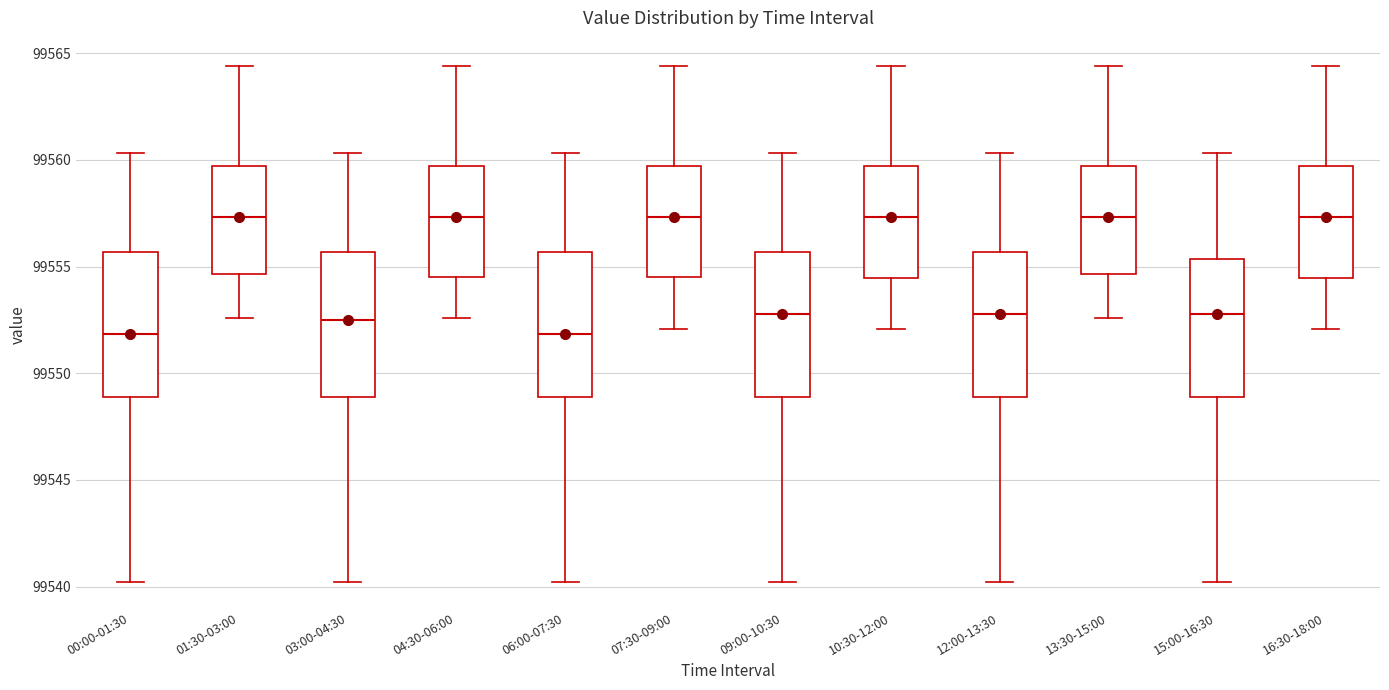

Where is the upper edge of the box for 04:30-06:00 on the y-axis? The values are not printed on the chart, so give them approximately, as read against the axis.

99559.5